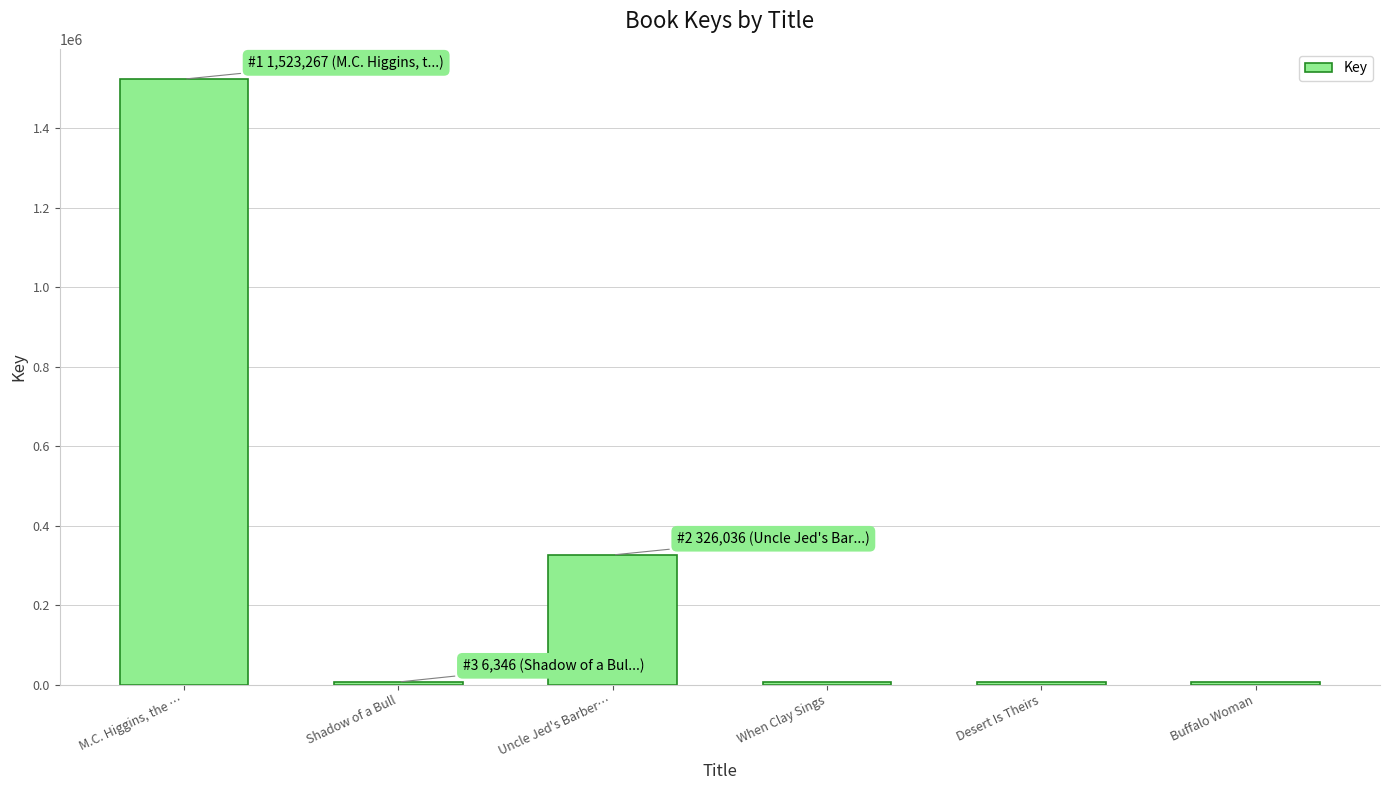

Does the chart contain stacked bars?

No